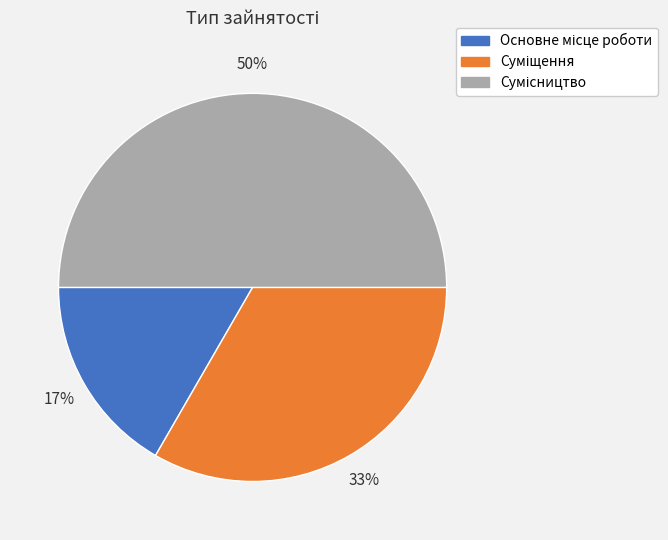

To the nearest percent, what is the difference between the largest and smallest slice percentages?

33%